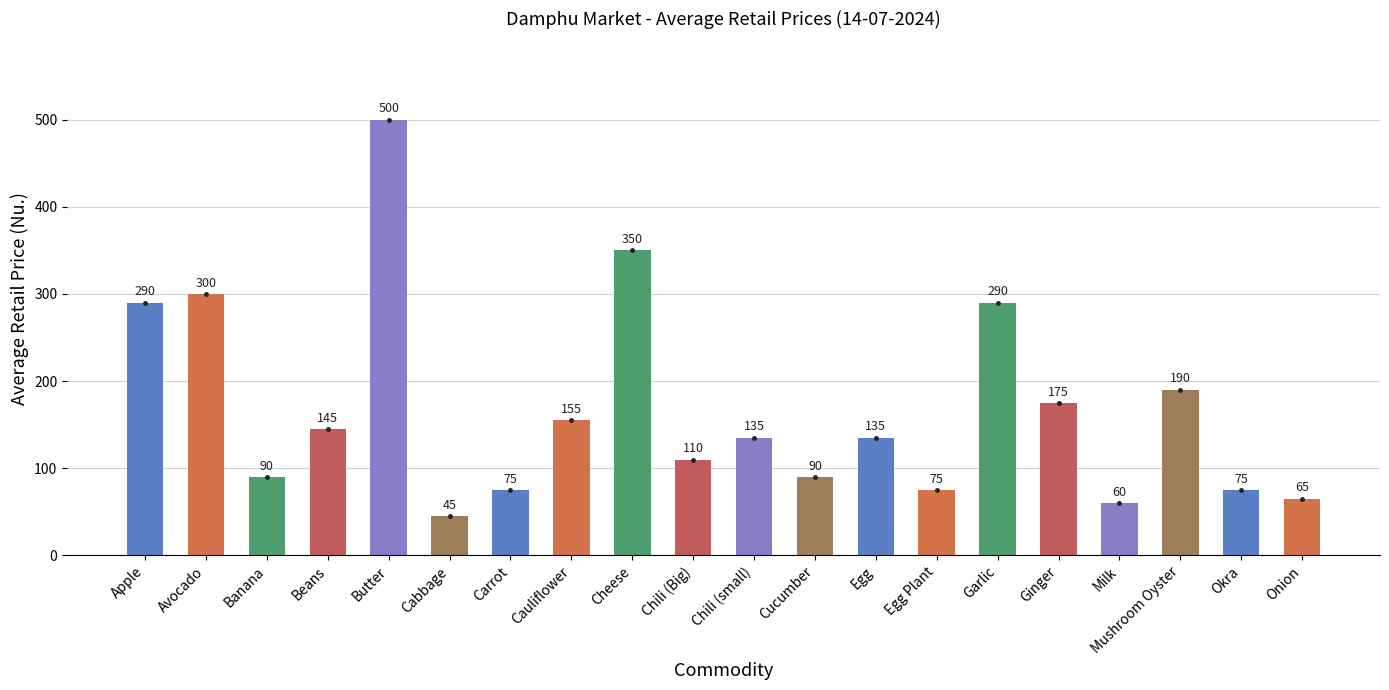

What position from the left is Apple?

1